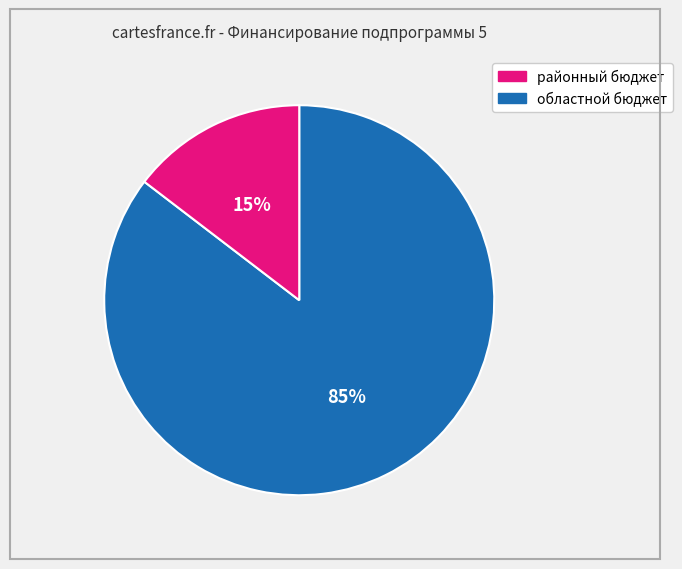

To the nearest percent, what is the average slice percentage?

50%